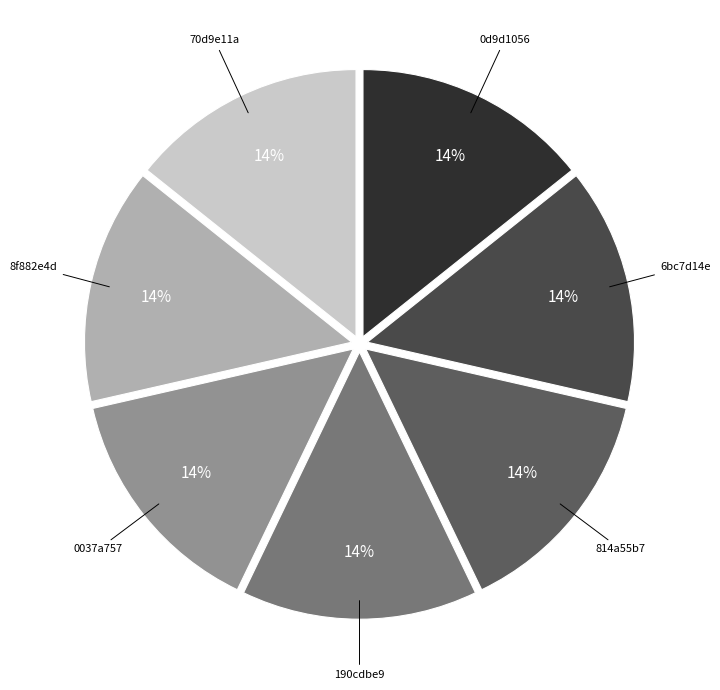

The 0d9d1056 slice represents 22% of the pie. True or false?

False